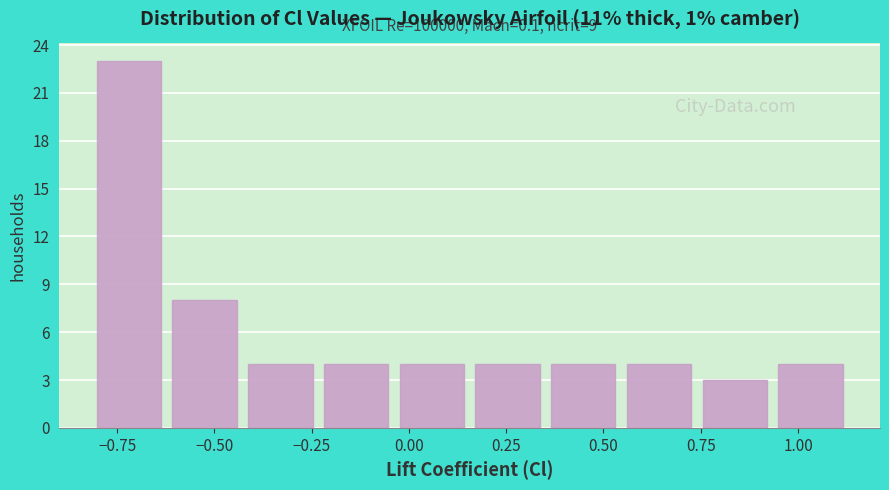

Read against the x-axis, roughly where is the centre of the tallest bar?

-0.70